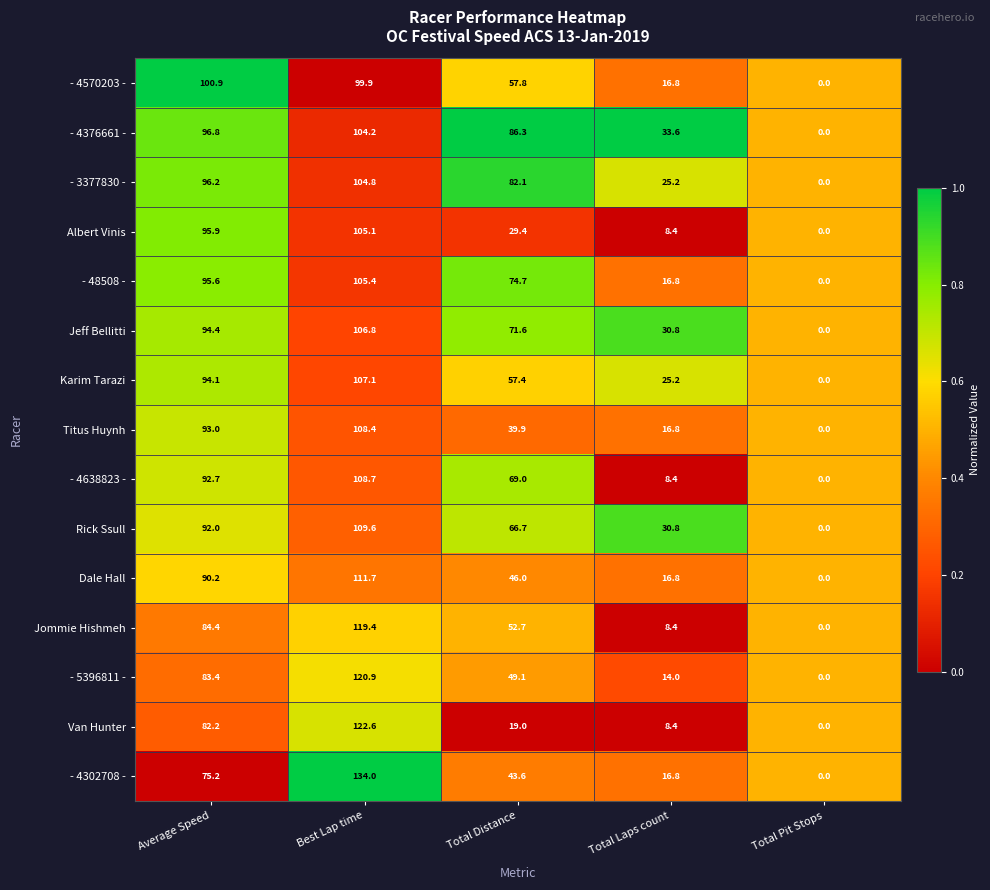

How many distinct data groups are displayed?

15